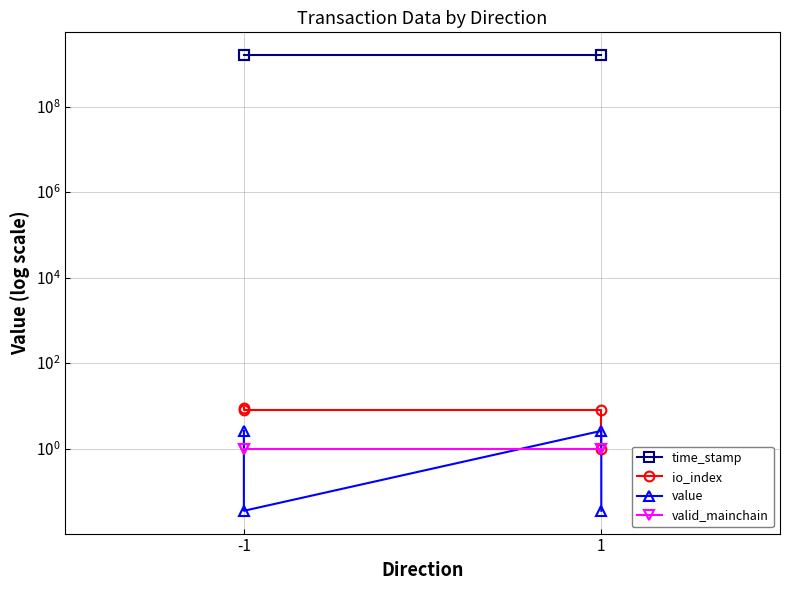

Which series changed the most between -1 and 1?

time_stamp